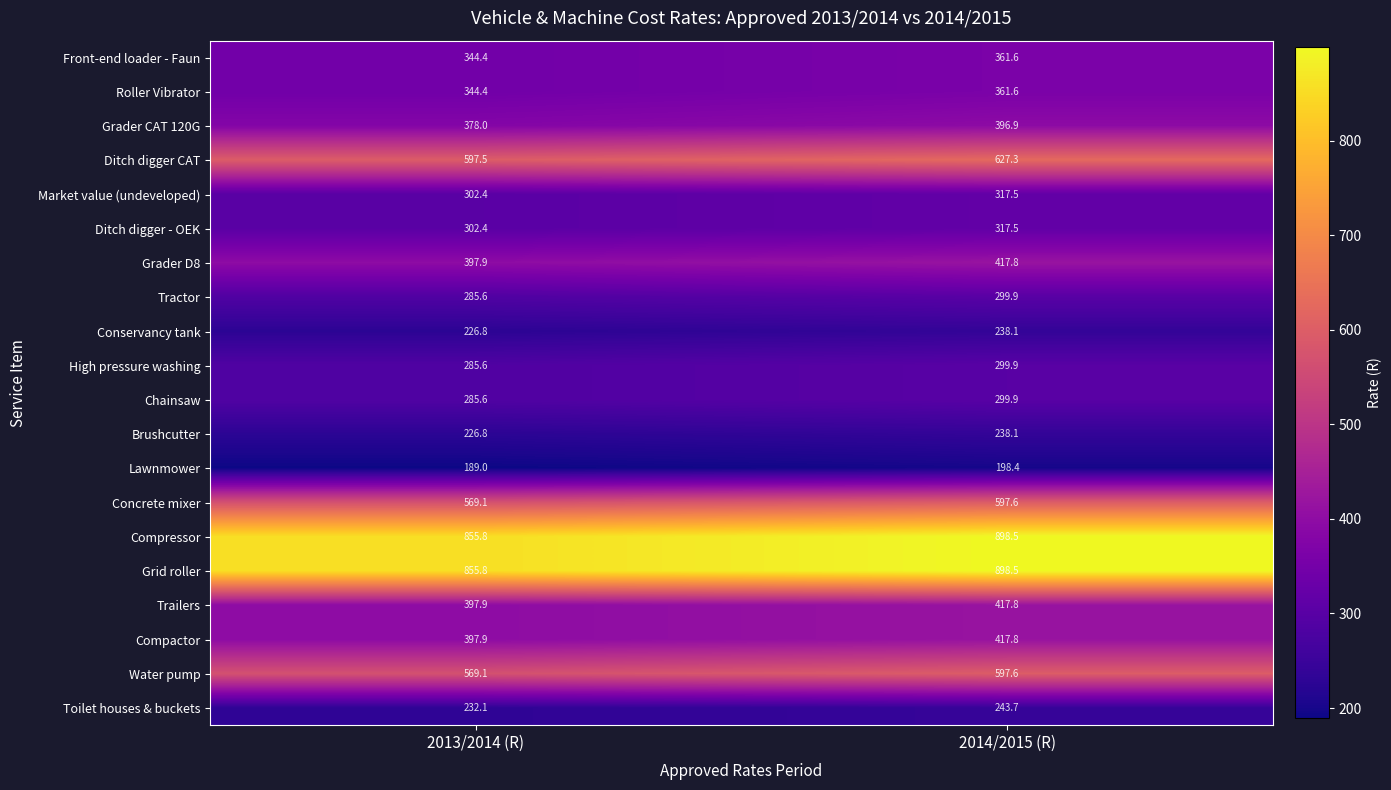

Rank the categories by Grid roller value from highest to lowest.

2014/2015 (R), 2013/2014 (R)